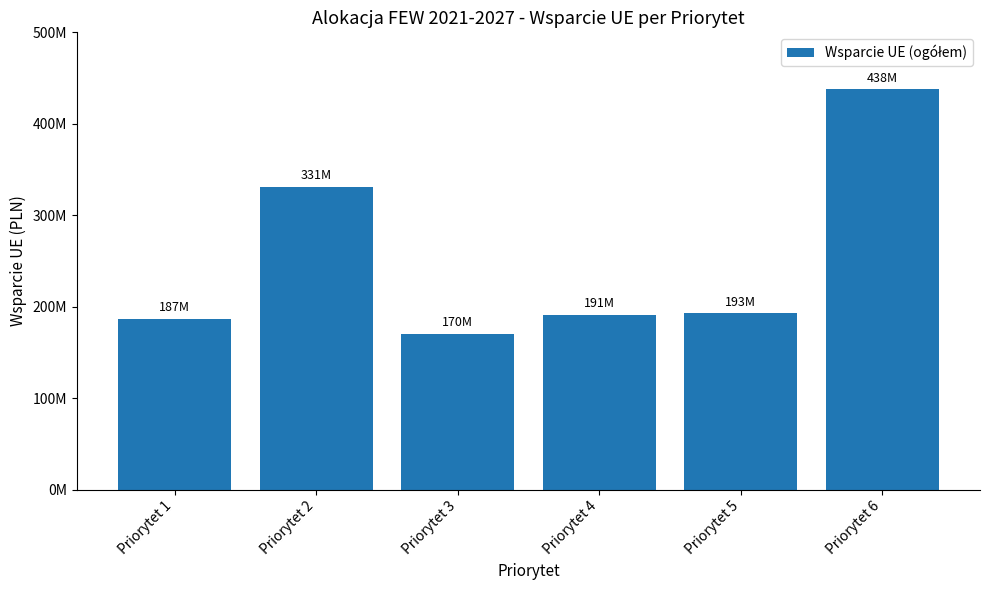

Which has a higher value, Priorytet 5 or Priorytet 1?

Priorytet 5